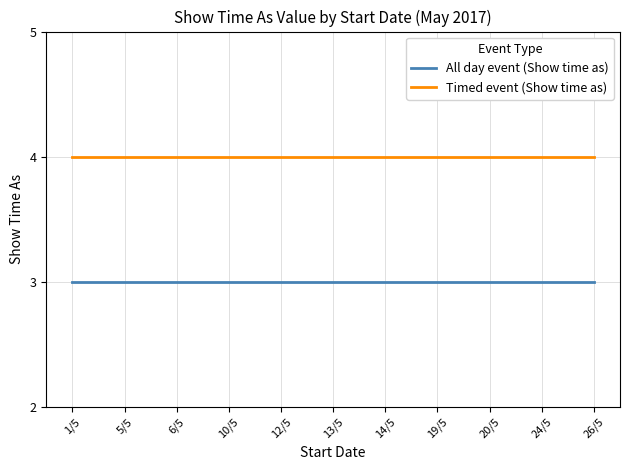

What is the total value across all series at 14/5?

7